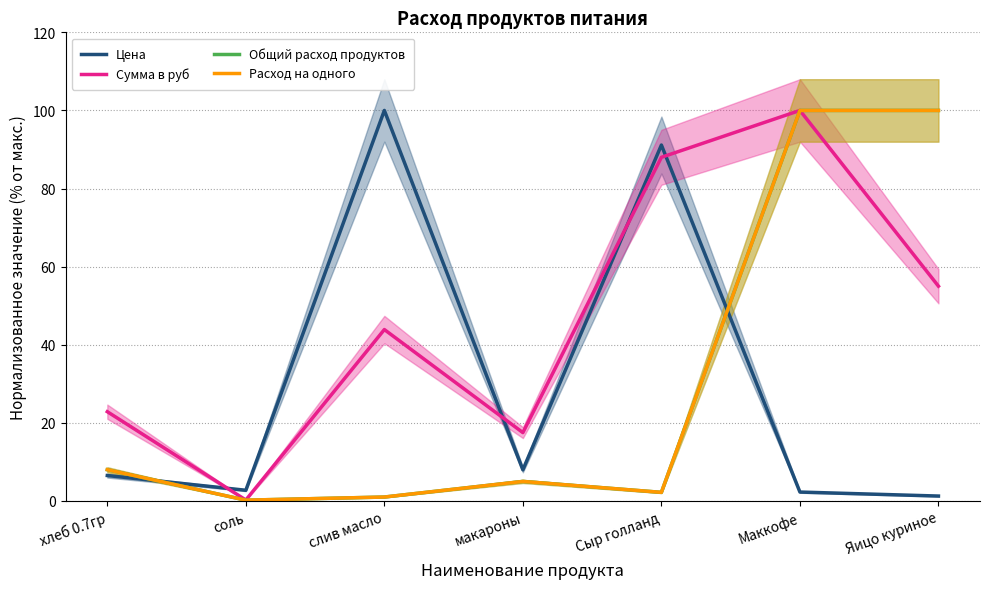

What is the average value of the Сумма в руб series?

46.8